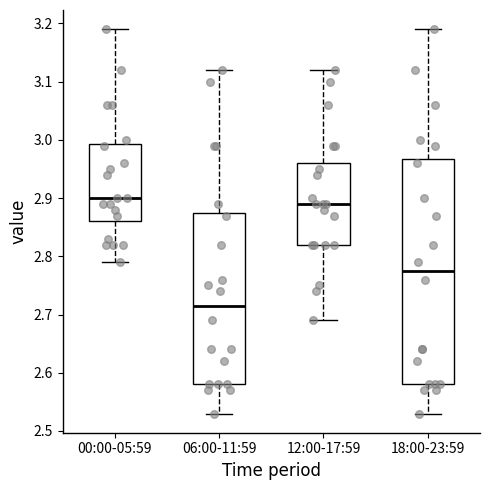

Reading left to right, read every box against the y-axis: the position of its median line, the range the box covers, and the ends of its whiskers. The values are not printed on the chart, so give them approximately, as read against the axis.

00:00-05:59: median 2.90, box 2.86 to 2.99, whiskers 2.79 to 3.19
06:00-11:59: median 2.72, box 2.58 to 2.88, whiskers 2.53 to 3.12
12:00-17:59: median 2.89, box 2.82 to 2.96, whiskers 2.69 to 3.12
18:00-23:59: median 2.78, box 2.58 to 2.97, whiskers 2.53 to 3.19